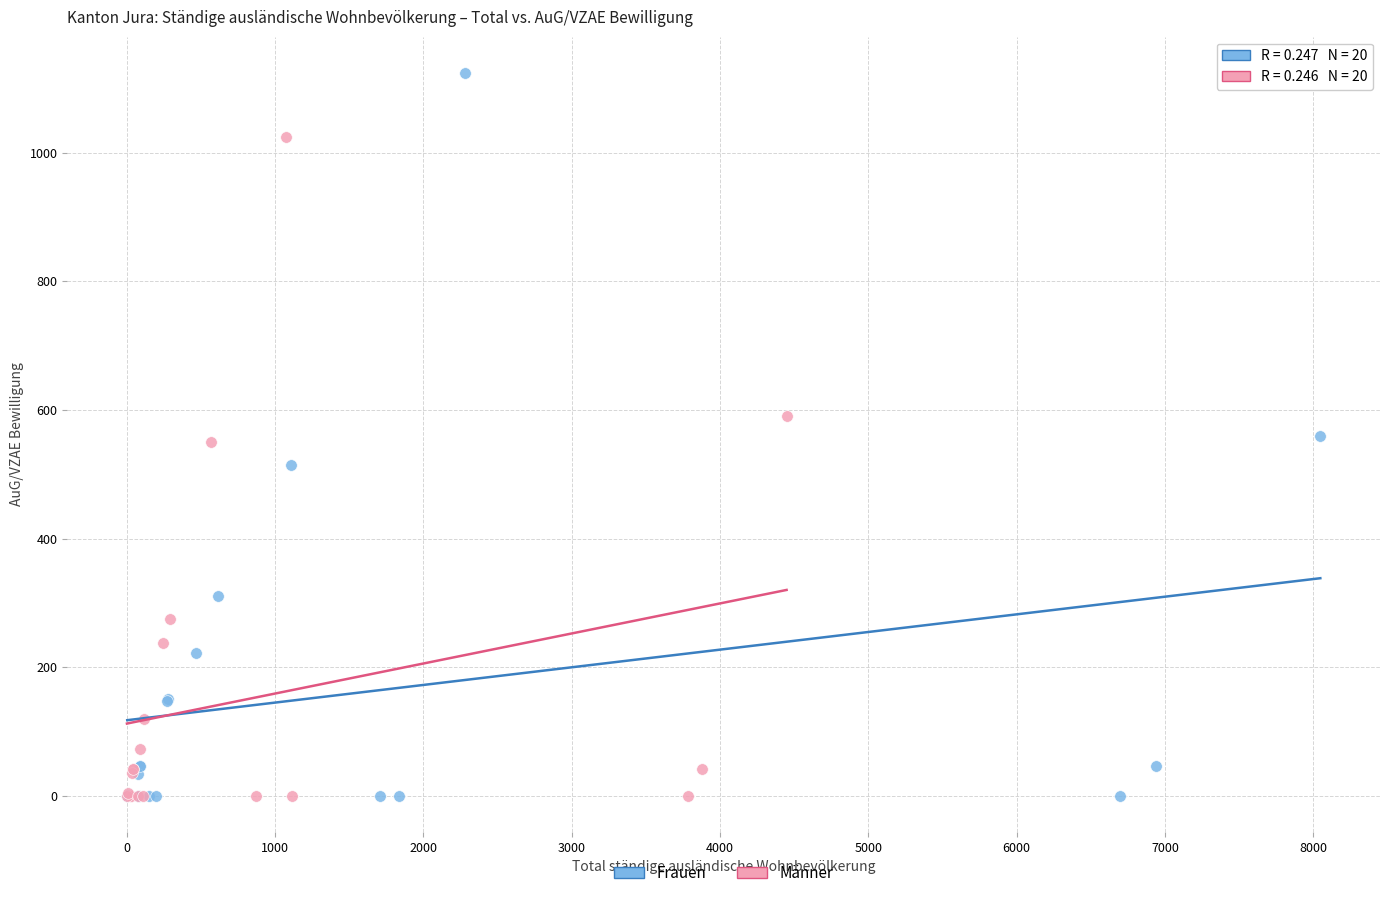

Which series reaches the maximum Y coordinate?

Frauen